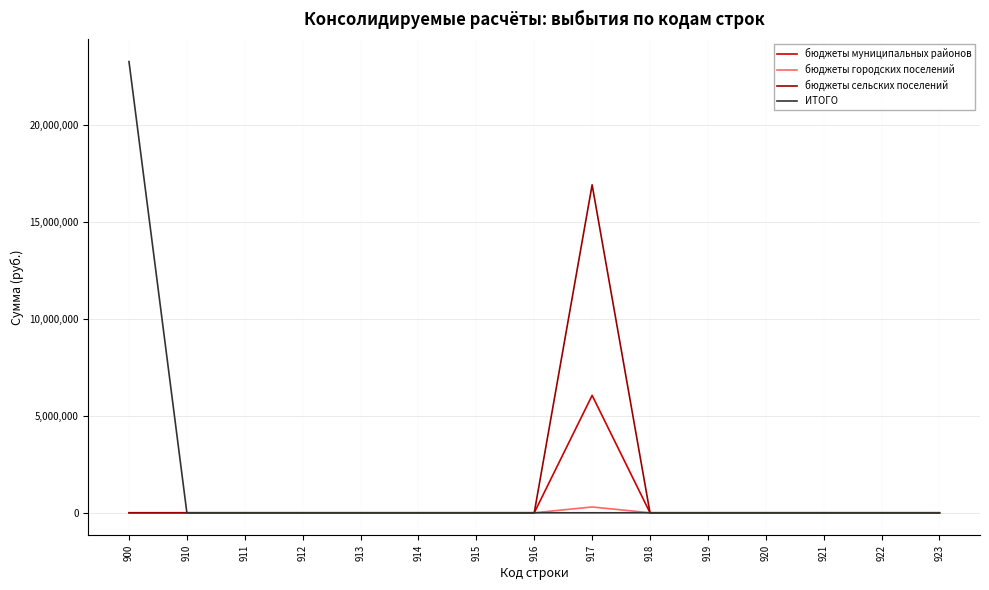

What is the total value across all series at 917?

23278165.1